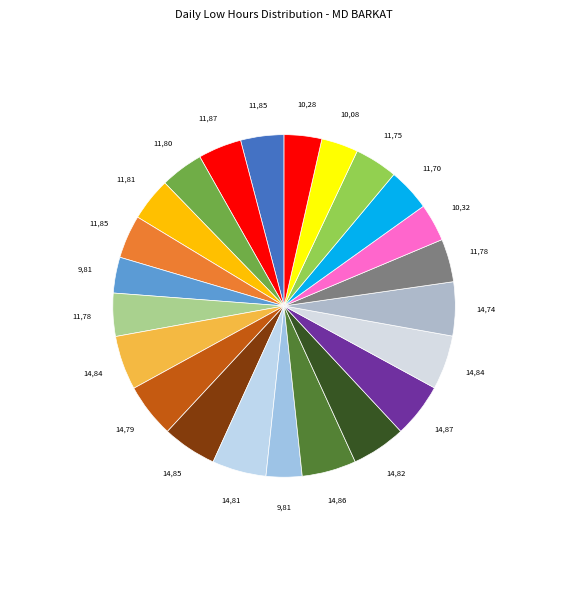

How many slices are in this pie chart?

23